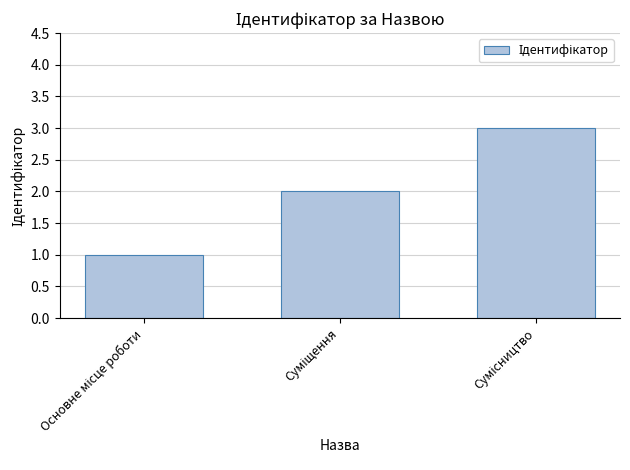

What is the greatest value displayed?

3